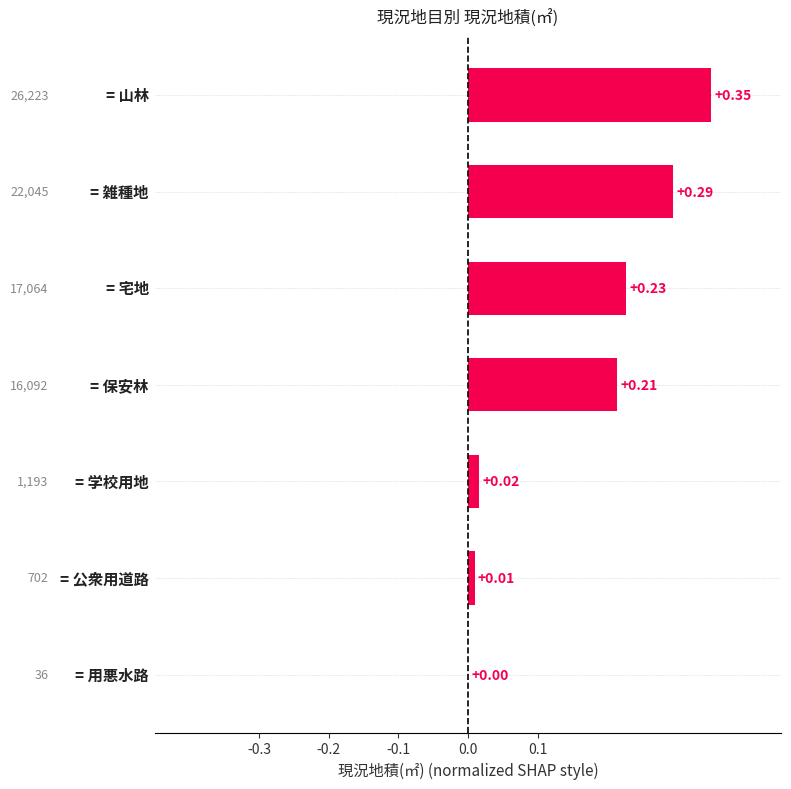

Are the bars horizontal?

Yes